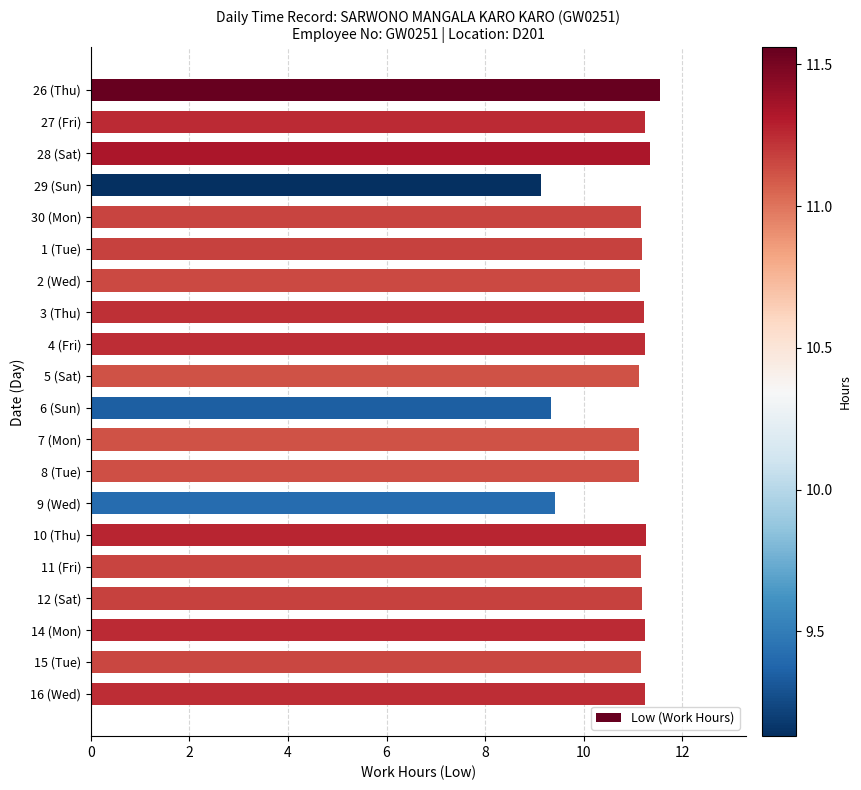

What is the maximum value shown in the chart?

11.6